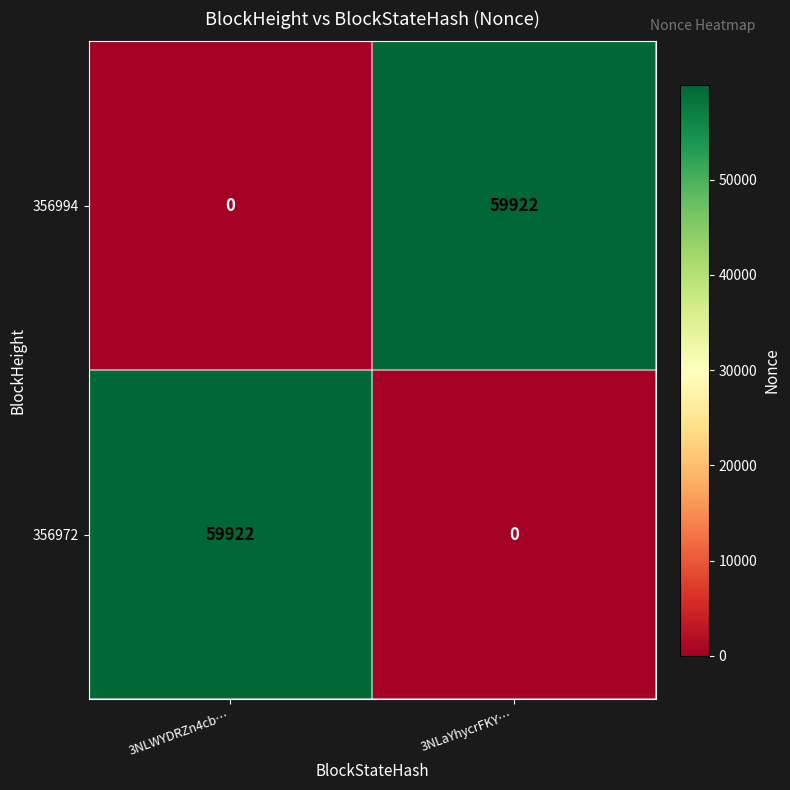

Rank the categories by 356994 value from highest to lowest.

3NLaYhycrFKY…, 3NLWYDRZn4cb…